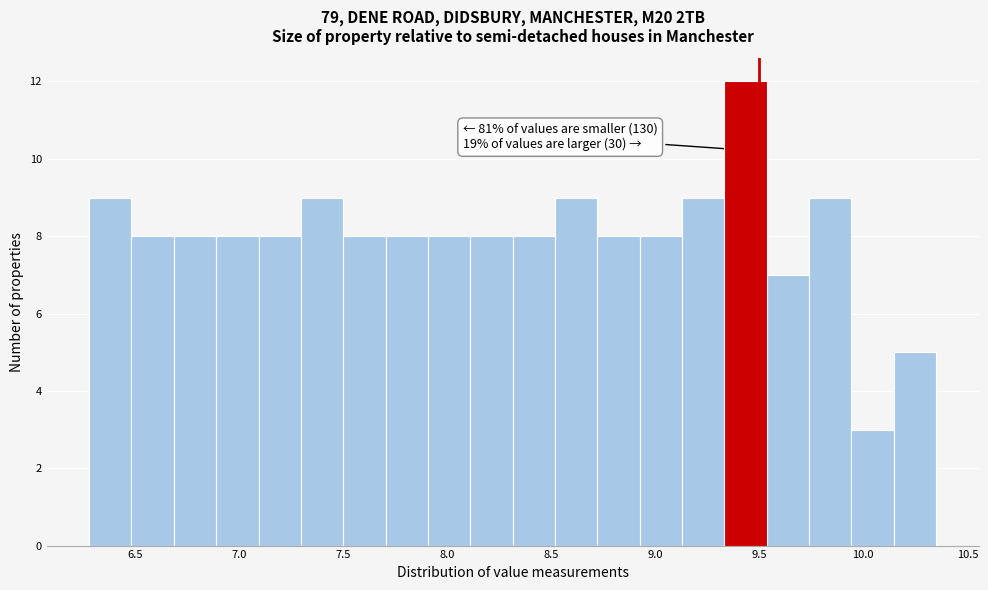

Over which range of the x-axis is the bar tallest?

9.35 to 9.55